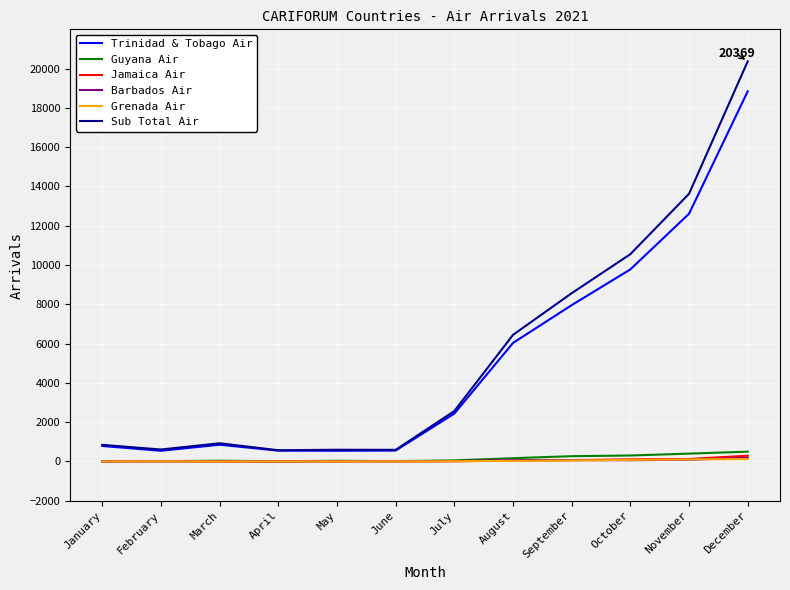

In Barbados Air, how many points are higher than both neighbors (excluding endpoints)?

2